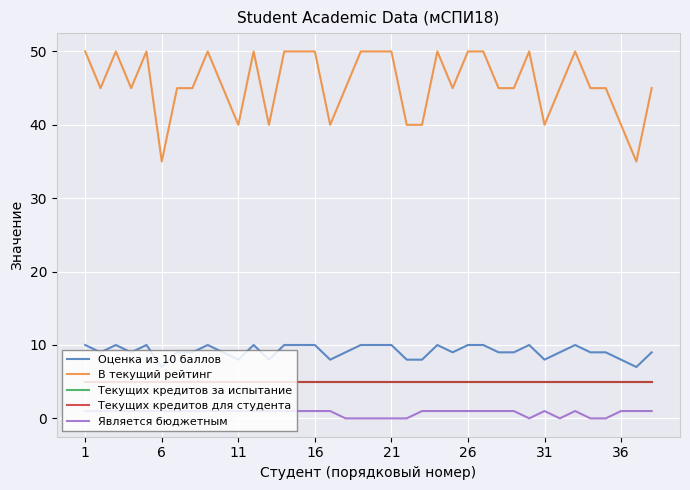

Is this an area chart (filled region under the line)?

No